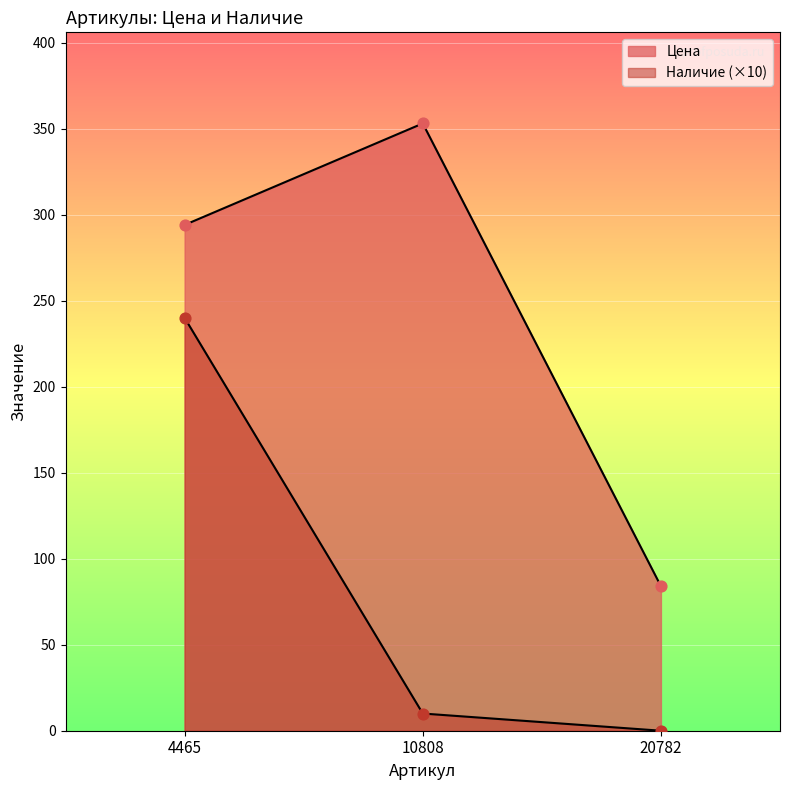

Which series reaches the minimum Y coordinate?

Наличие